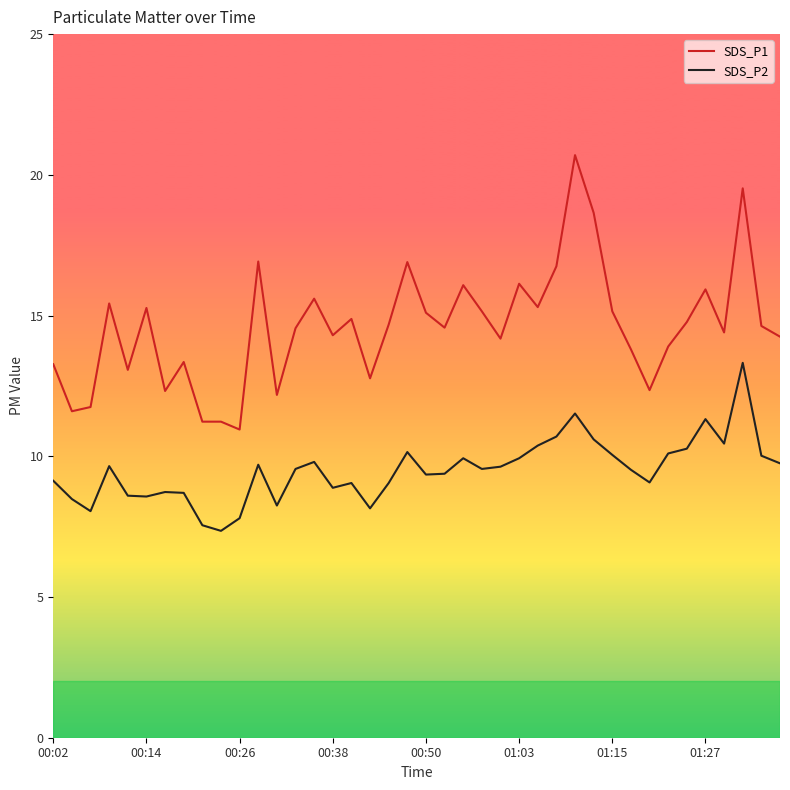

What is the highest value of the SDS_P2 series?

13.3